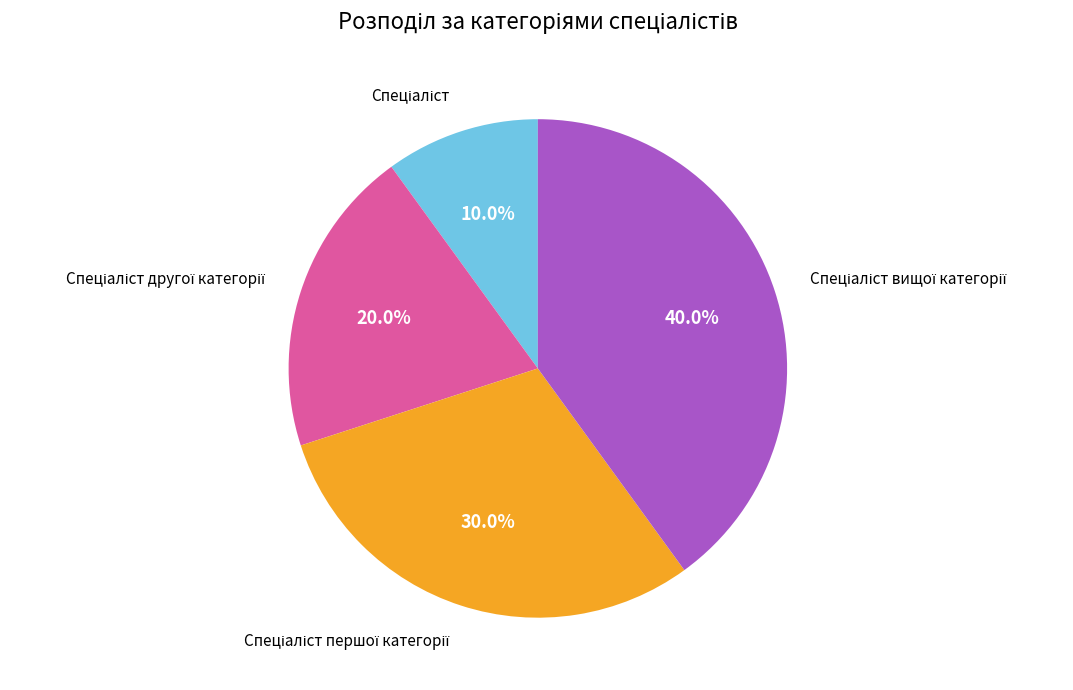

Is there a majority slice in this chart?

No